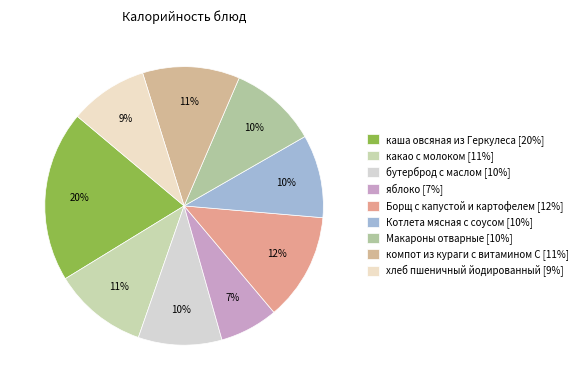

Is бутерброд с маслом the majority of the pie?

No